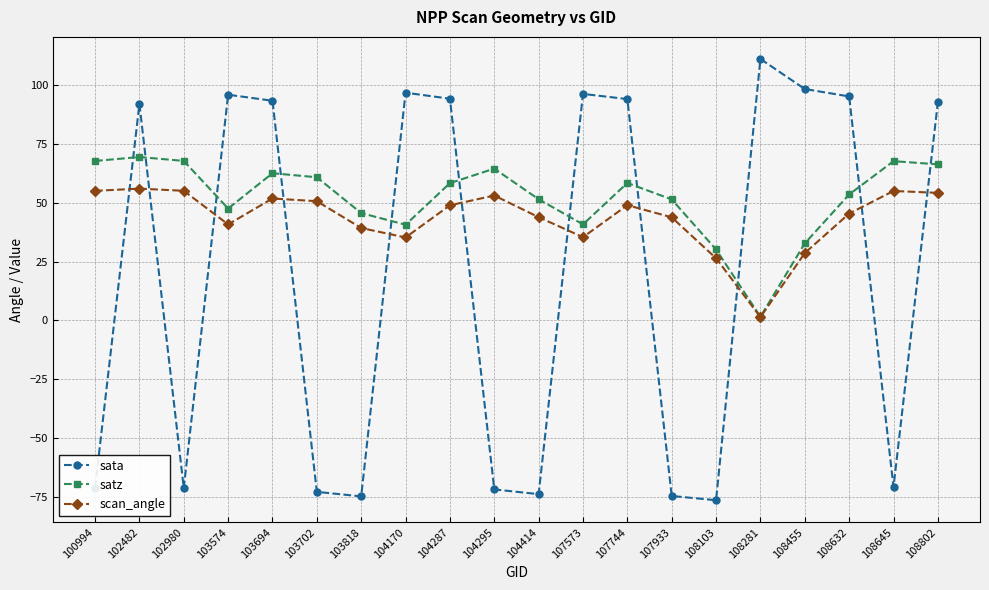

Read the satz value at 108632.

53.5